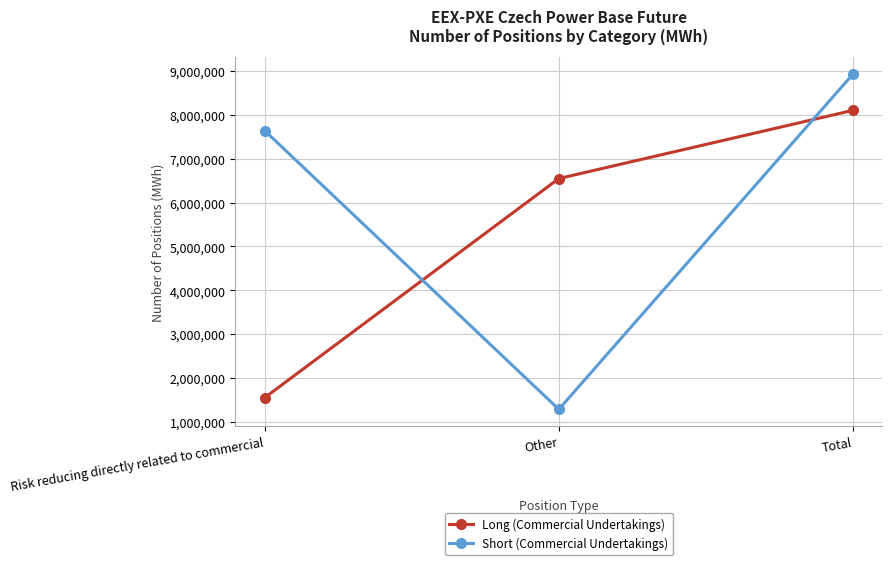

Is the value of Long (Commercial Undertakings) at Total greater than the value of Short (Commercial Undertakings) at Total?

No